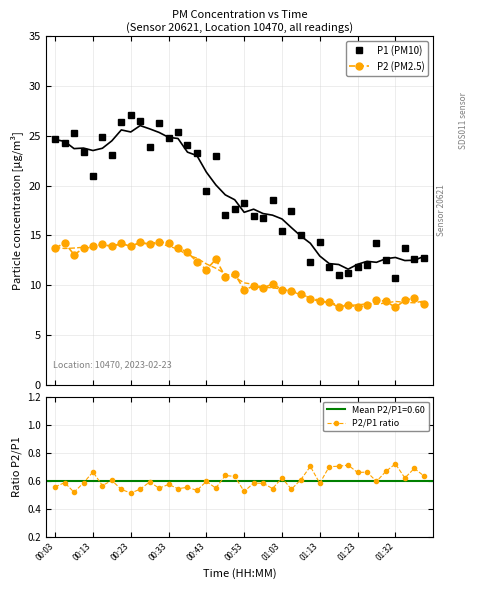

What is the approximate value of P2/P1 ratio at 26?

0.6